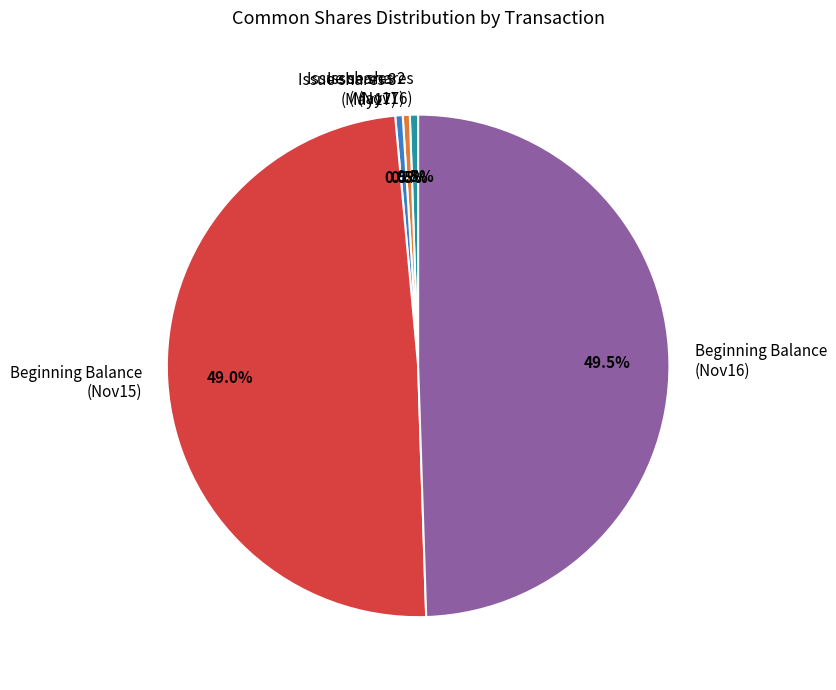

Between Issue shares 3 (May17) and Beginning Balance (Nov16), which is larger?

Beginning Balance (Nov16)